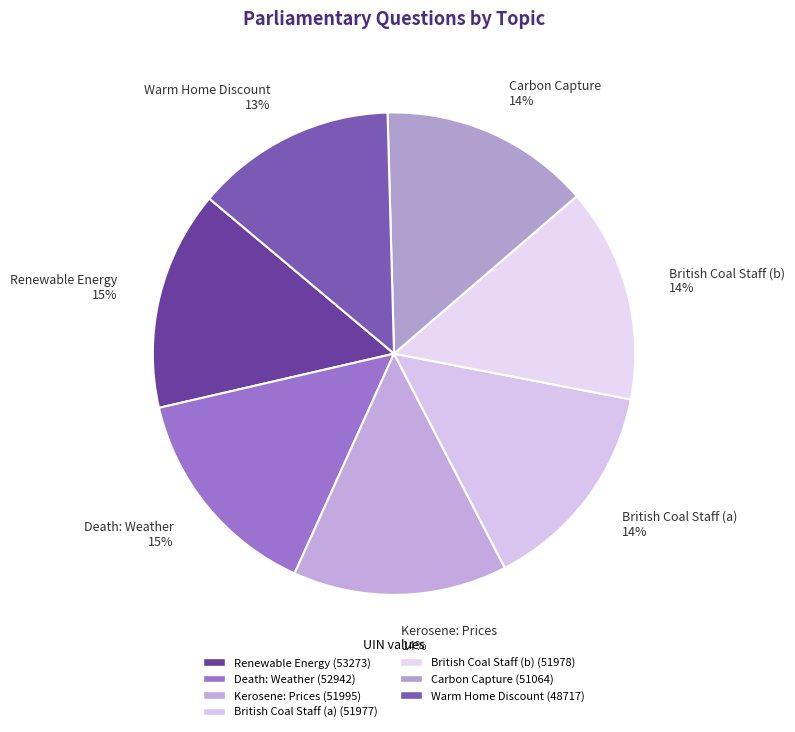

Which slice is the smallest?

Warm Home Discount